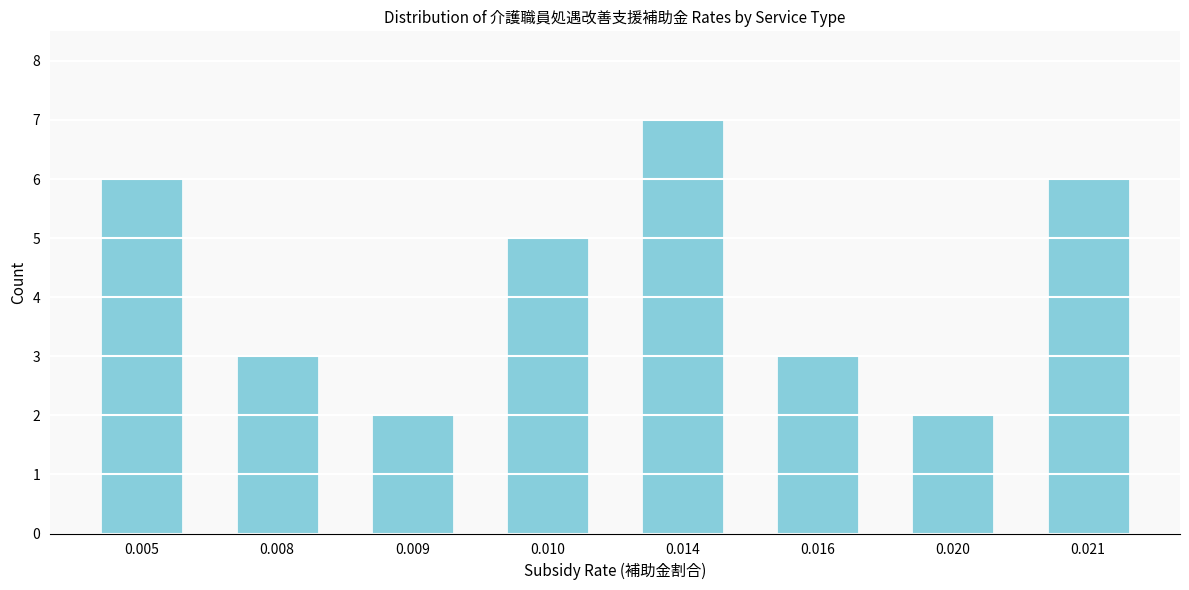

Reading right to left, list all the values displayed in this chart.

6	2	3	7	5	2	3	6